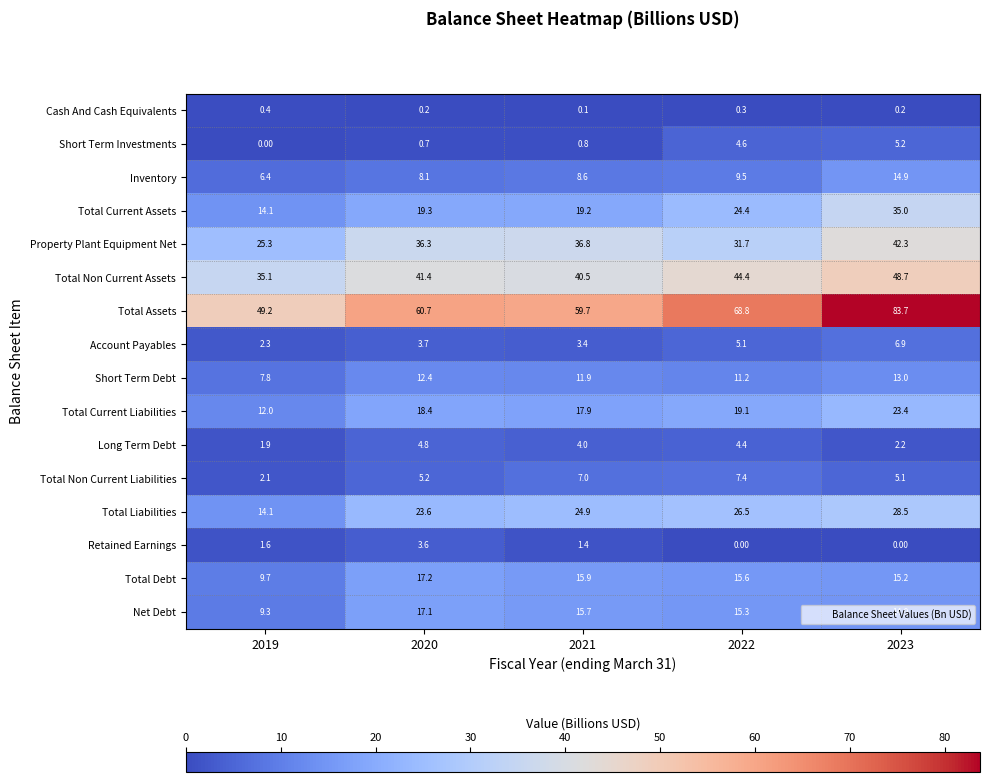

What is the greatest value displayed?

83.7